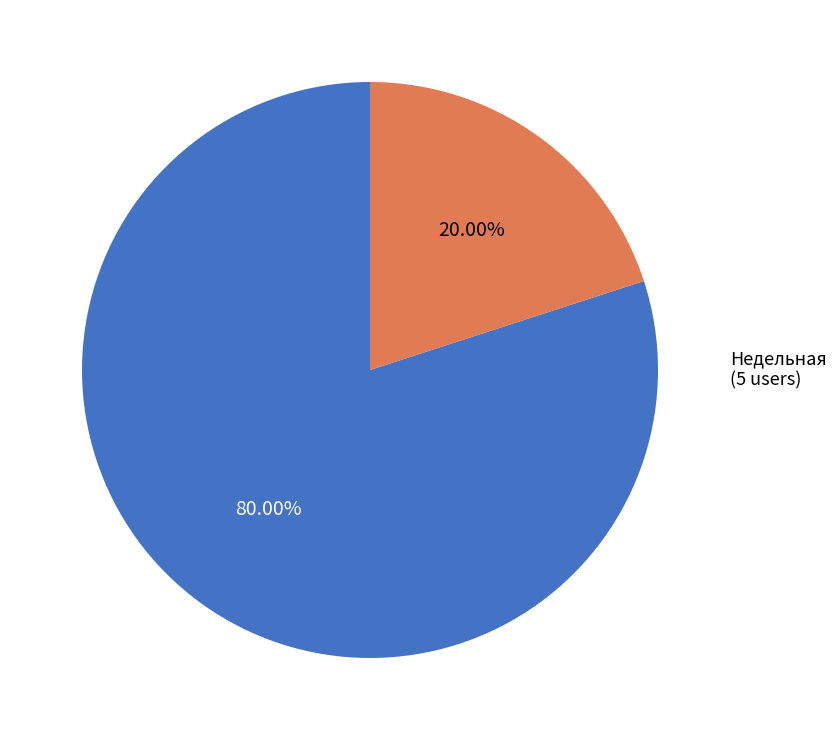

True or false: Месячная accounts for 80% of the total.

True